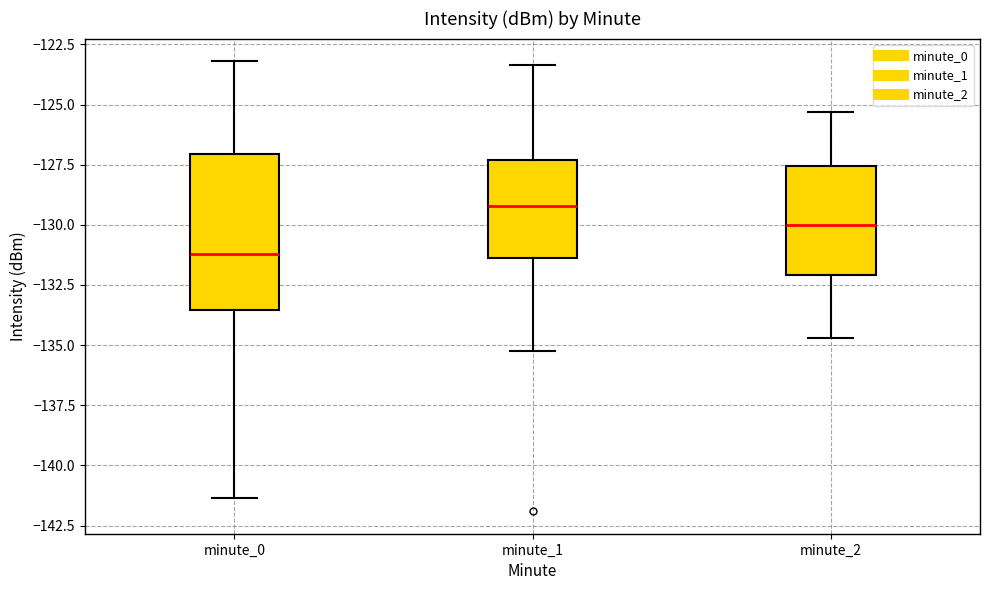

Which box's median line is the lowest?

minute_0